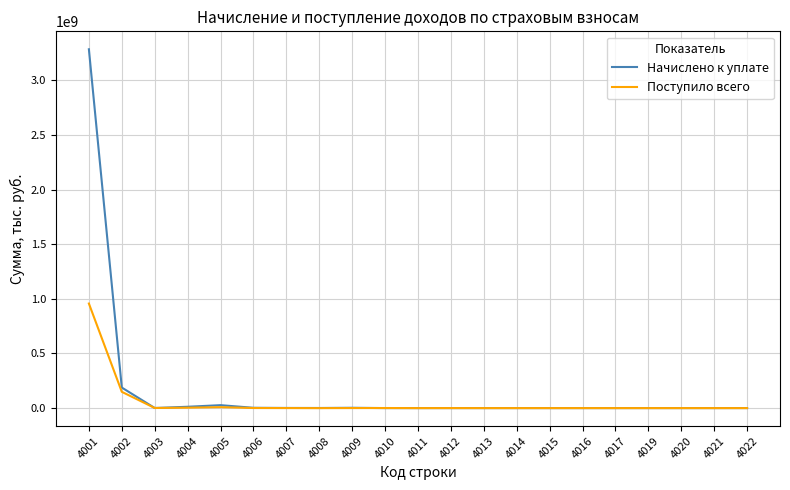

Between which two adjacent categories do Поступило всего and Начислено к уплате first intersect?

4002 and 4003